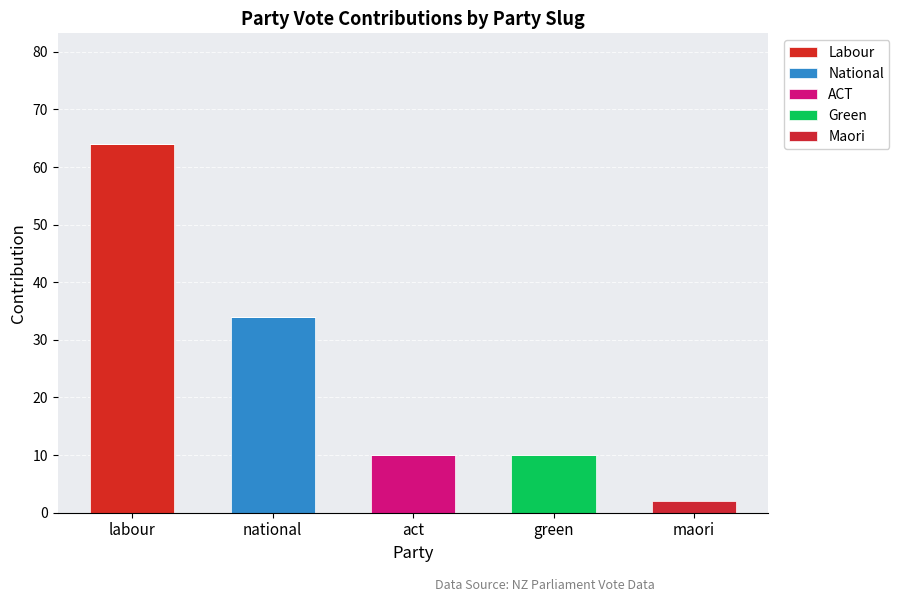

Are the bars grouped side by side (vs. stacked)?

No